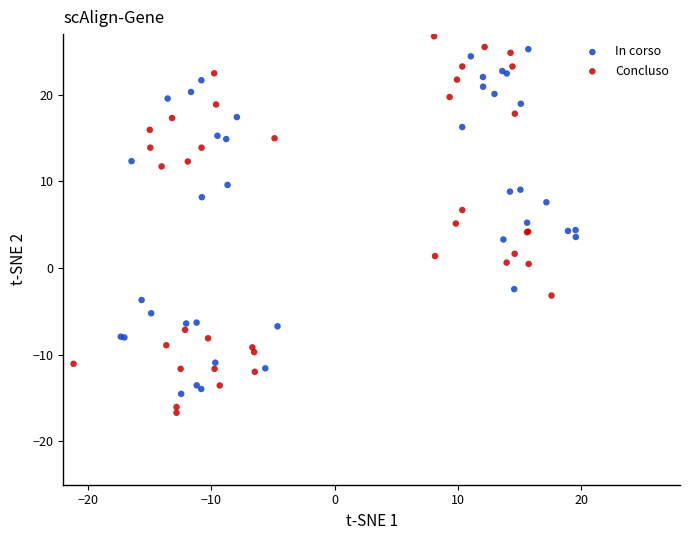

Which series reaches the minimum Y coordinate?

Concluso